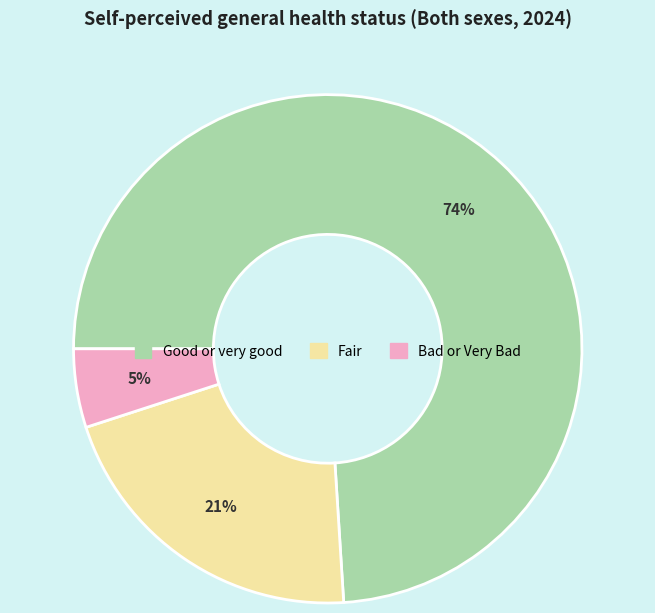

The Good or very good slice represents 63% of the pie. True or false?

False